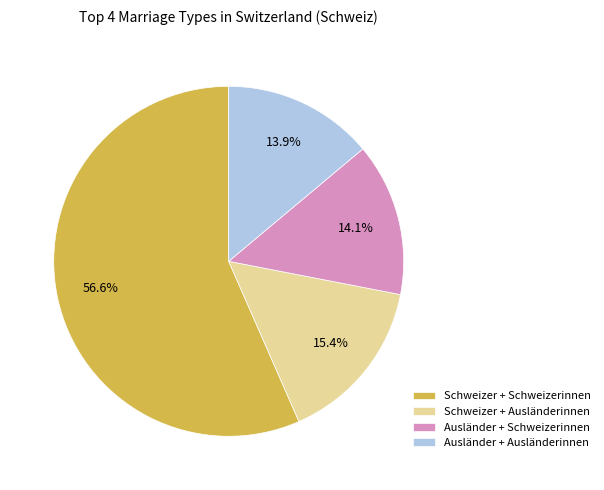

The Ausländer + Schweizerinnen slice represents 14% of the pie. True or false?

True